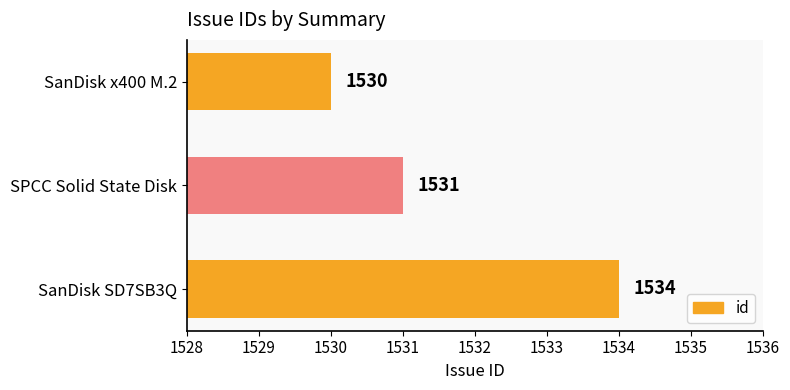

What is the difference between the values at SanDisk x400 M.2 and SanDisk SD7SB3Q?

4